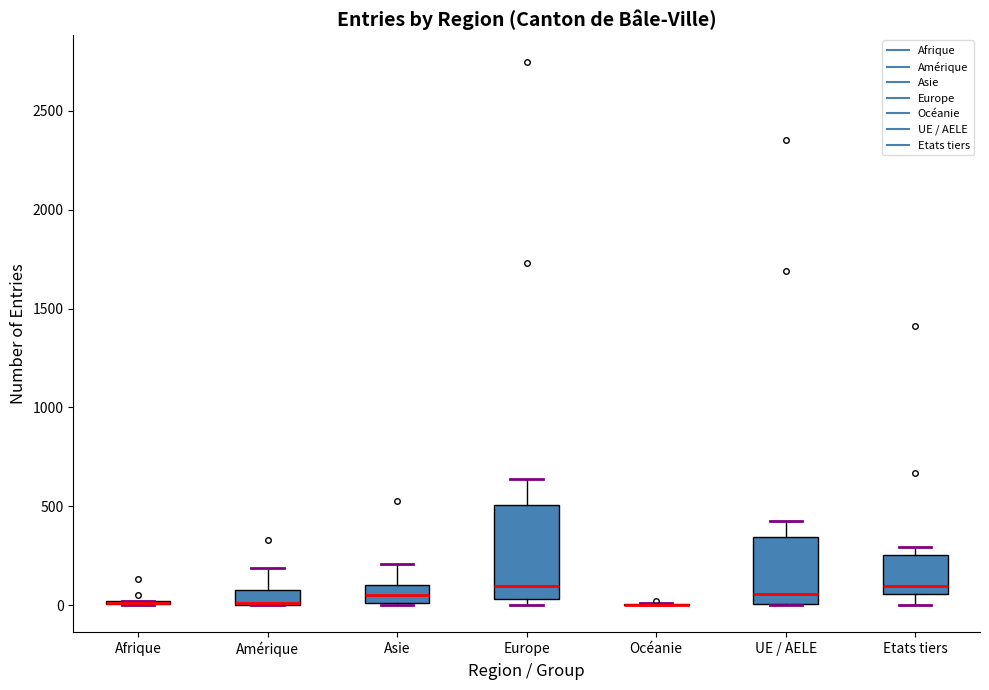

Comparing the boxes themselves (not the whiskers), which one is the tallest?

Europe